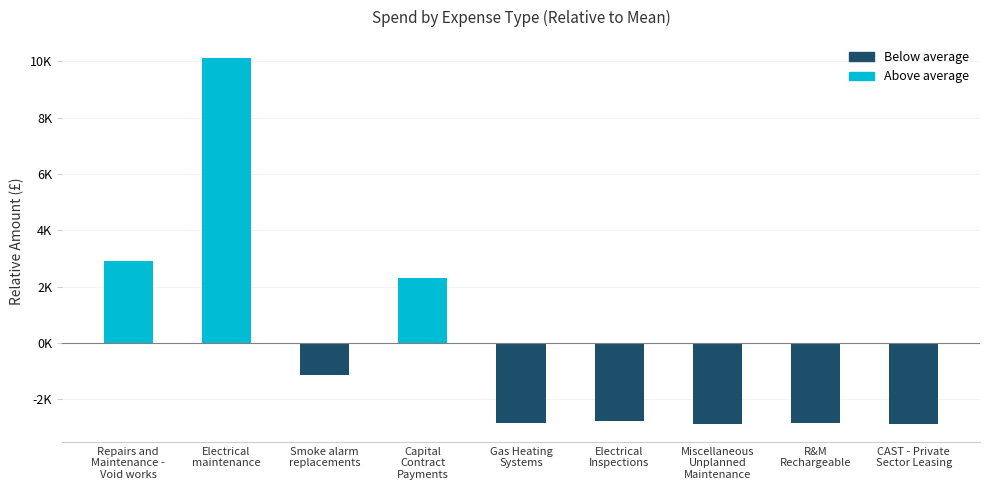

At which label is the value closest to 3626?

Repairs and
Maintenance -
Void works